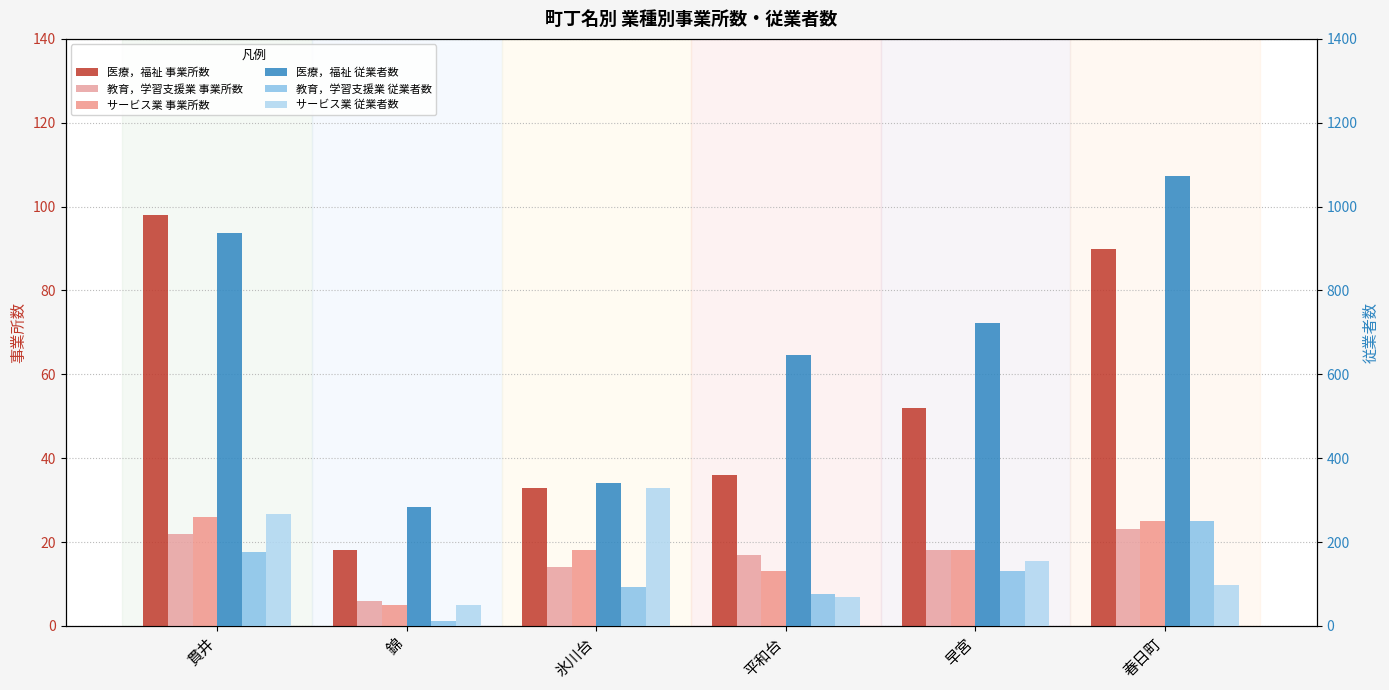

What is the label of the 4th bar from the left?

平和台